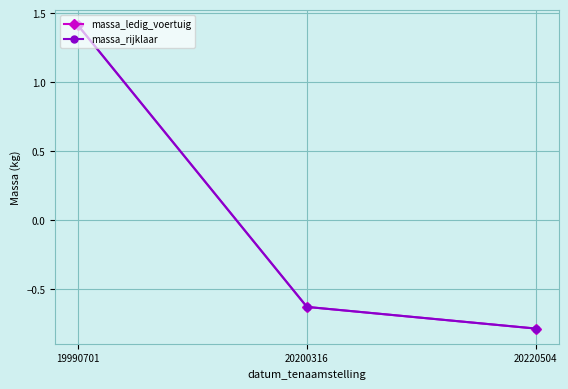

Is this an area chart (filled region under the line)?

No